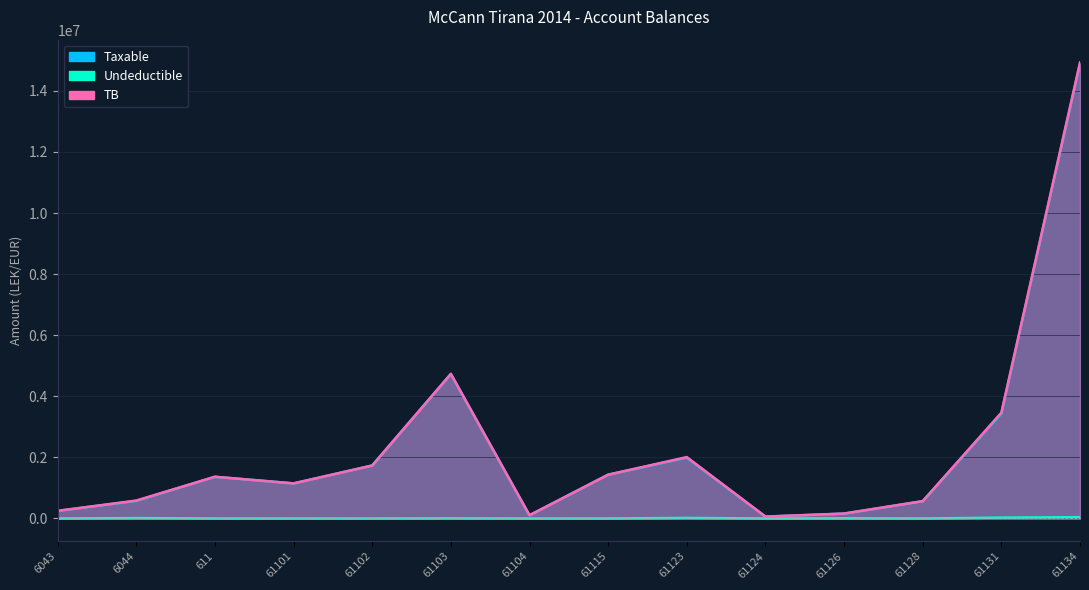

Does the chart display data point markers on the line(s)?

No